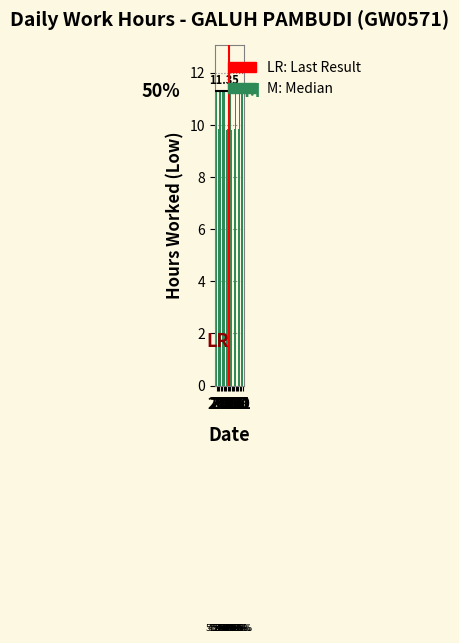

The chart shows a value of 11.3 at 26. True or false?

True